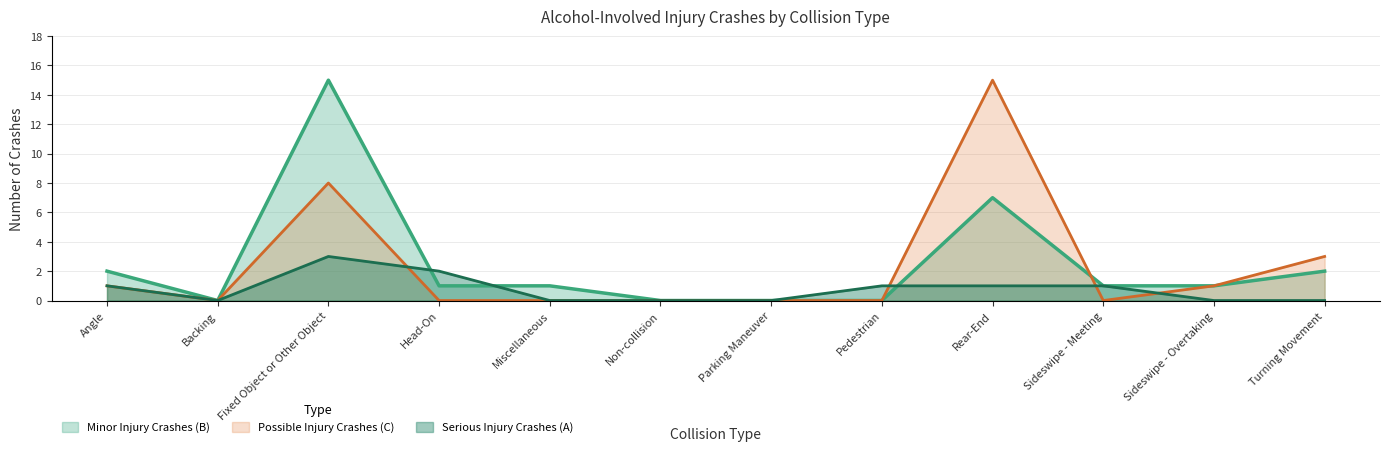

Which category has the lowest value across all series?

Backing